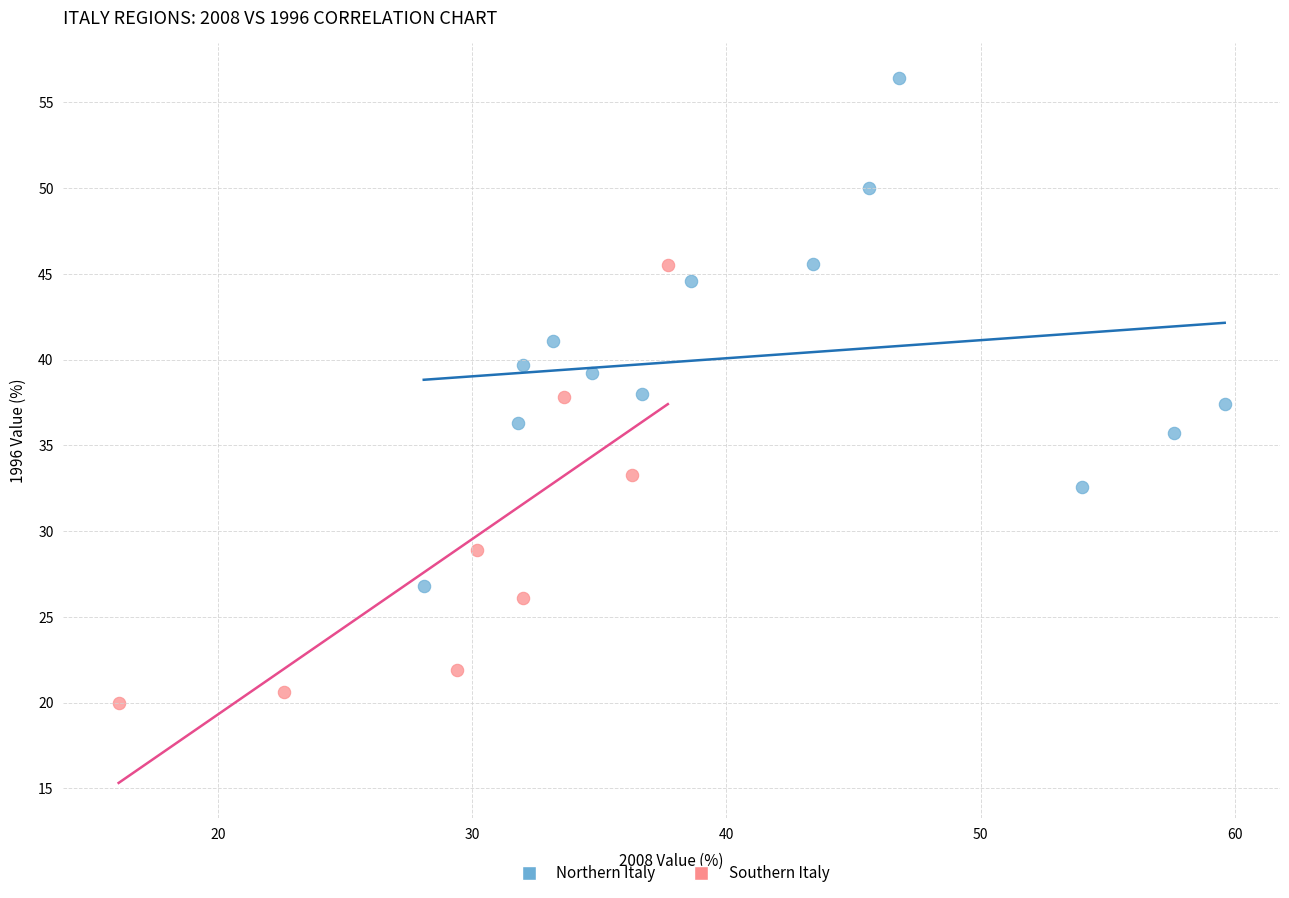

Which series reaches the minimum Y coordinate?

Southern Italy